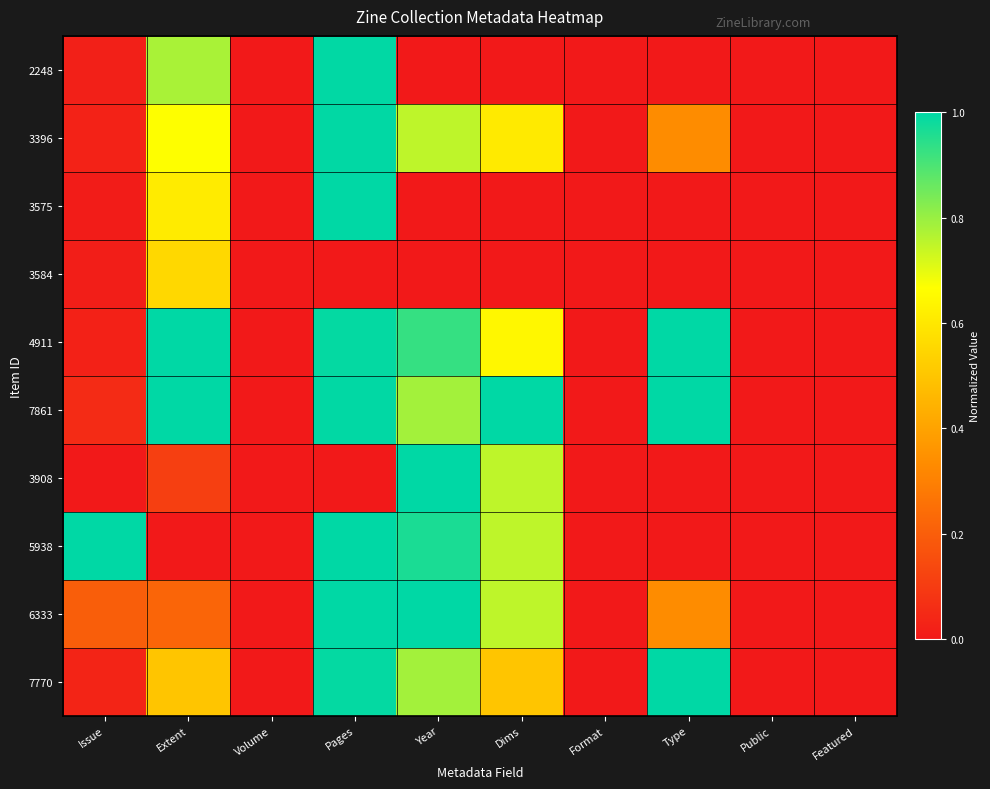

Rank the series at Pages from lowest to highest value.

3584, 3908, 7770, 4911, 2248, 7861, 3396, 3575, 6333, 5938